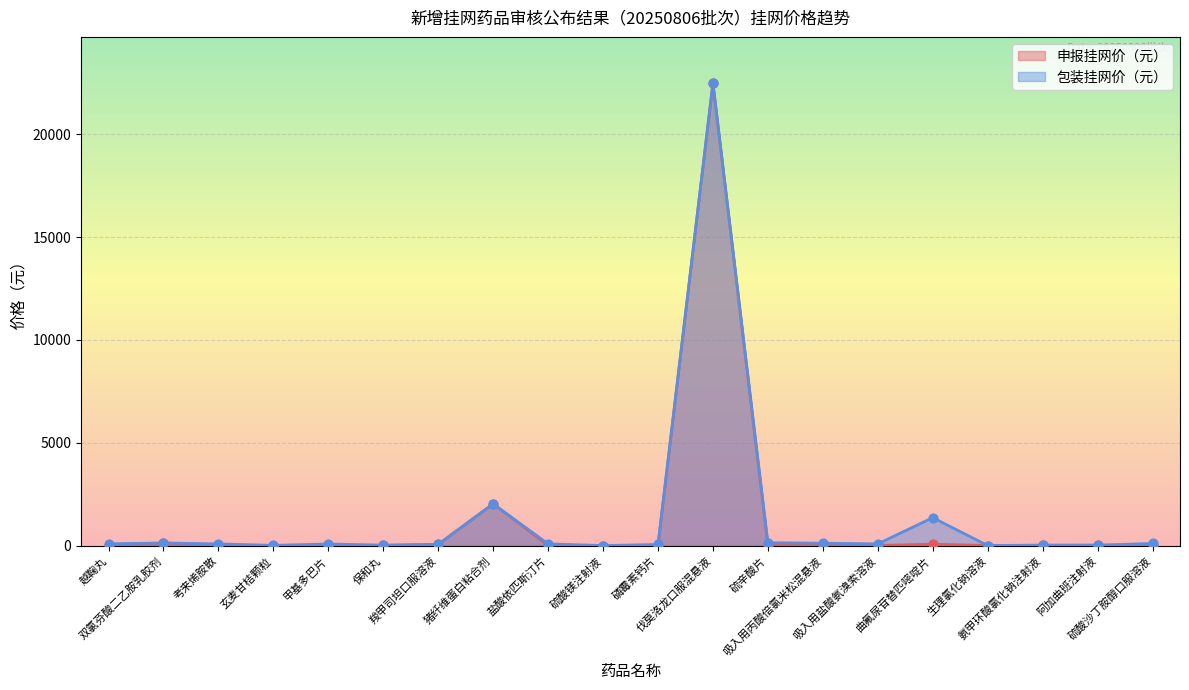

Which series has the largest total across all categories?

包装挂网价（元）